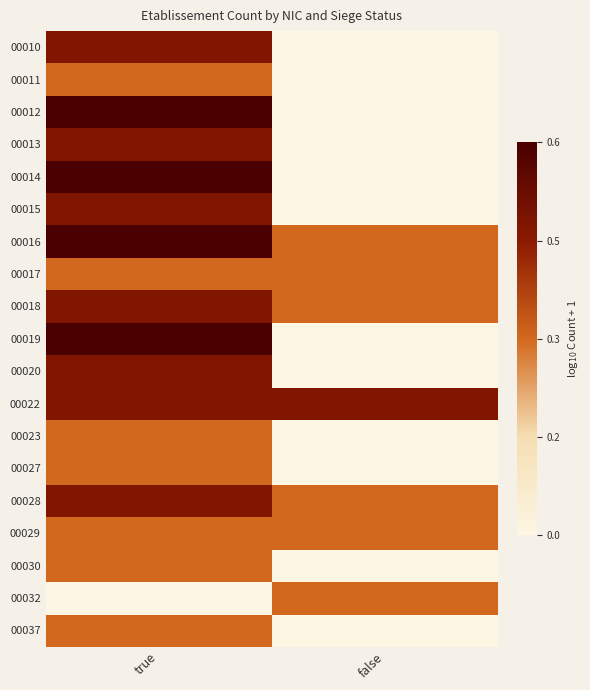

At which category does the chart reach its peak across all series?

true